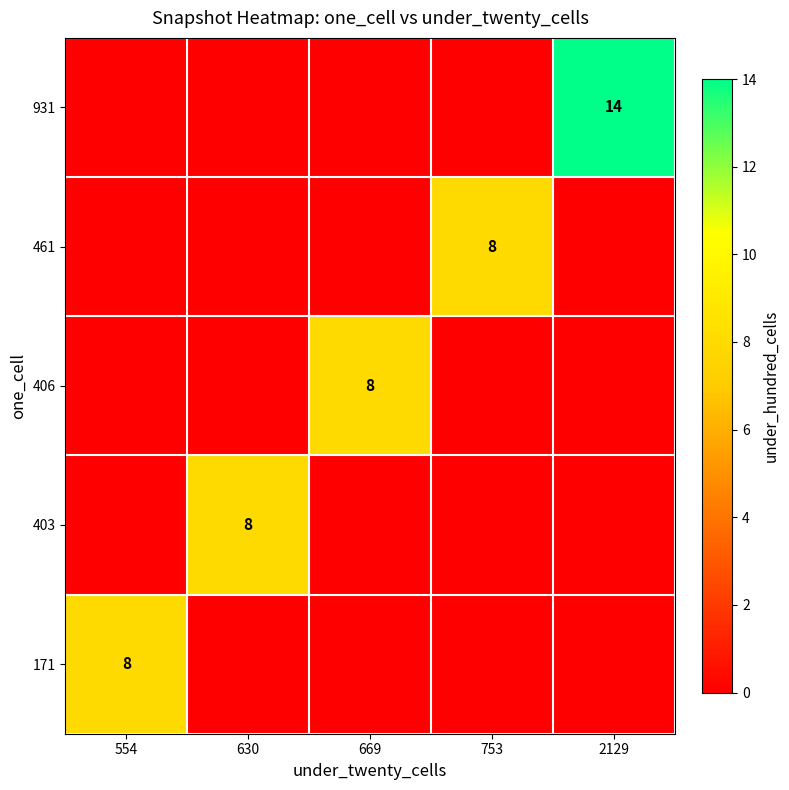

True or false: 406 has a value of 3 at 669.

False